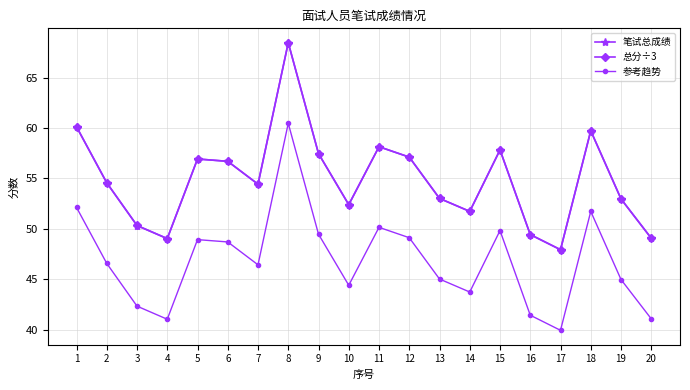

What is the minimum value for 笔试总成绩?

47.9